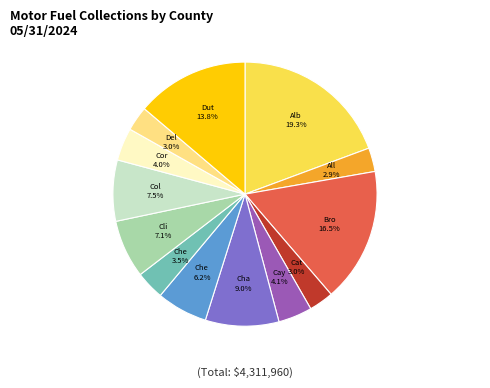

Does any single category account for the majority?

No